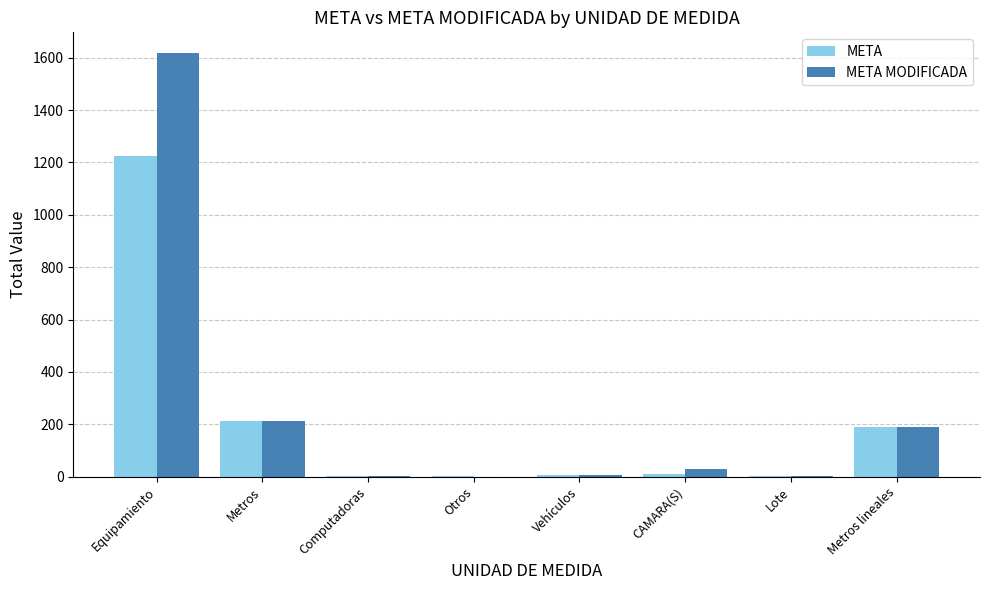

Where is META nearest to the value 613?

Metros